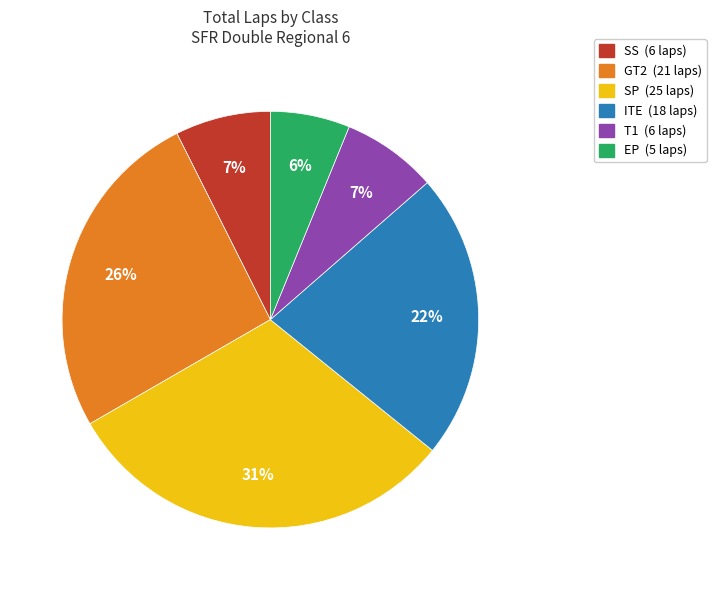

Does any single category account for the majority?

No